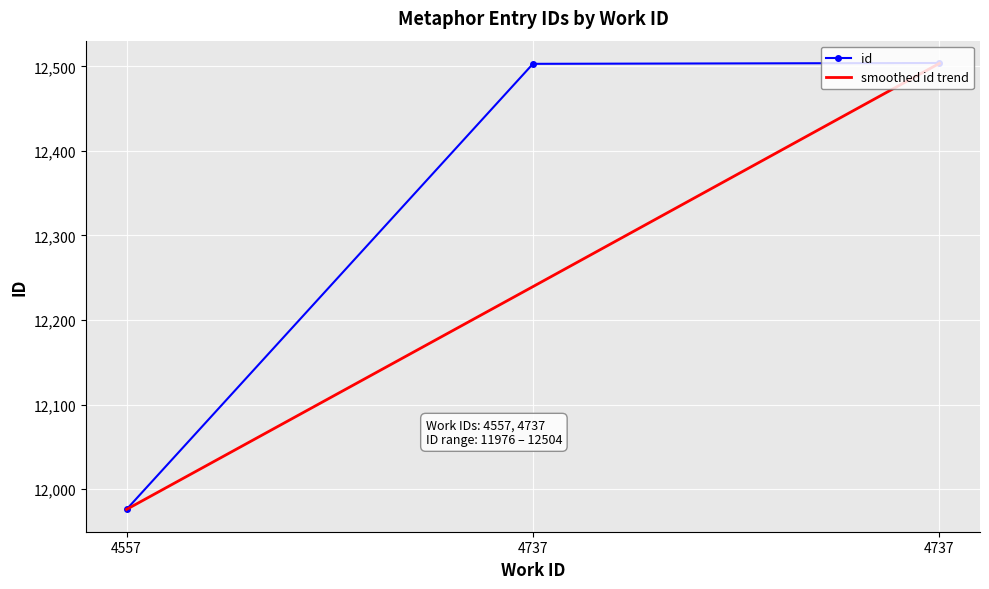

What are all the series names shown in the legend?

id, smoothed id trend